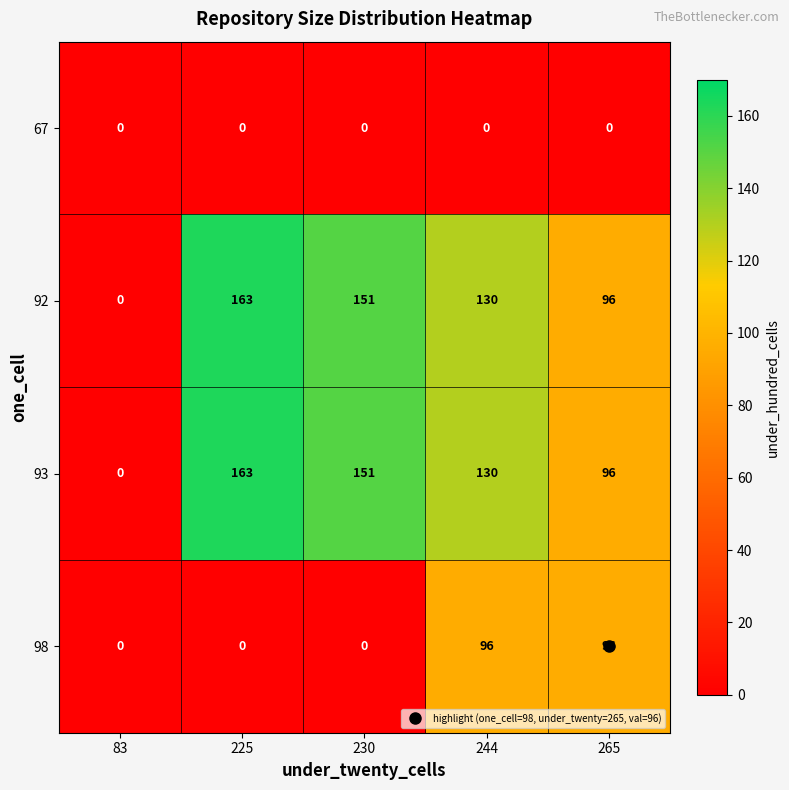

What is the difference between the highest and lowest values at 244?

130